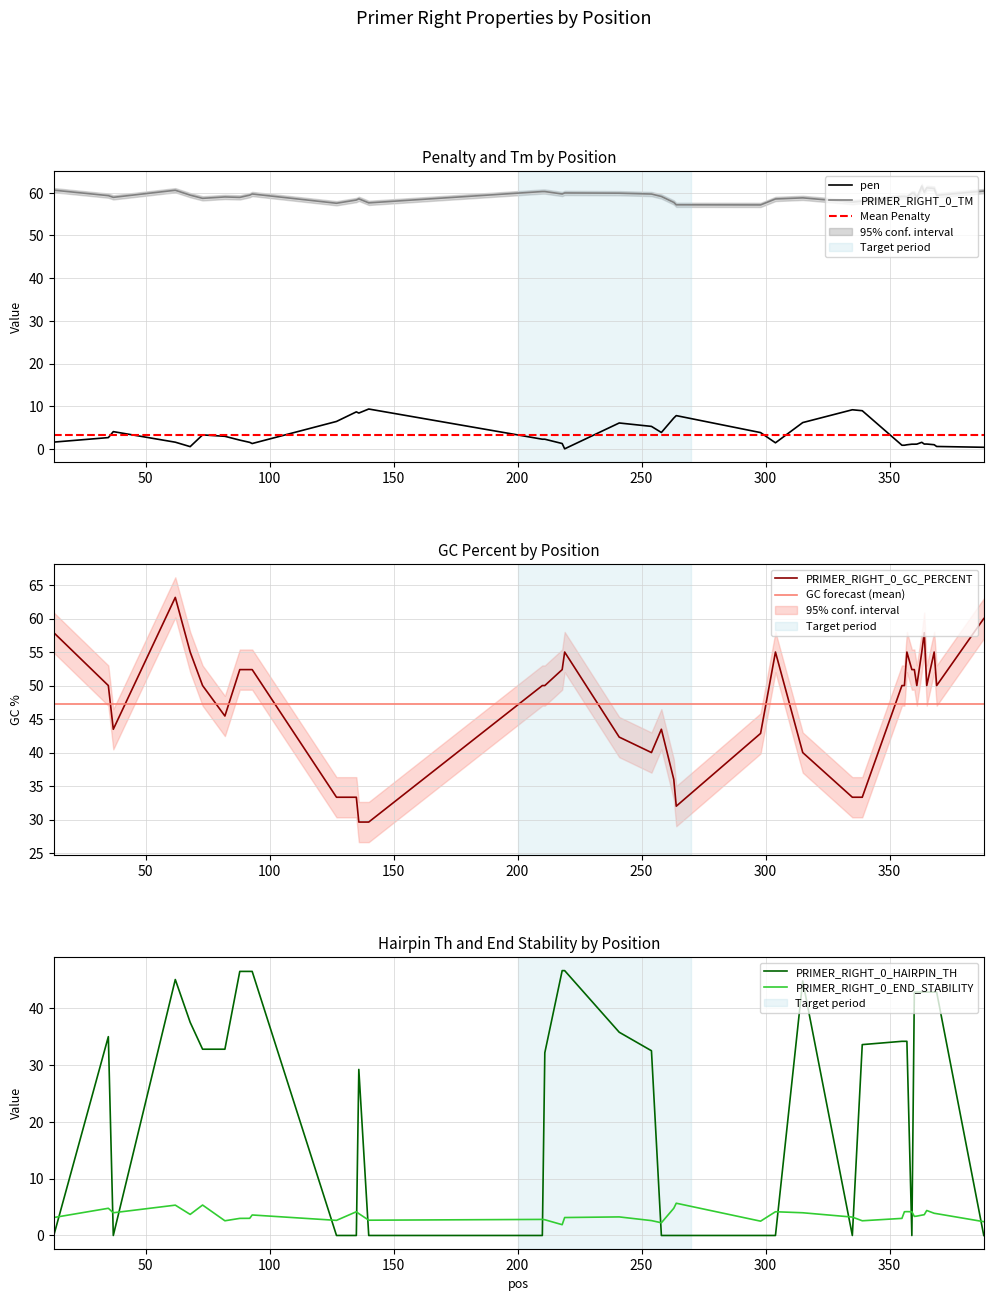

What is the difference between the highest and lowest values at 135?

58.3